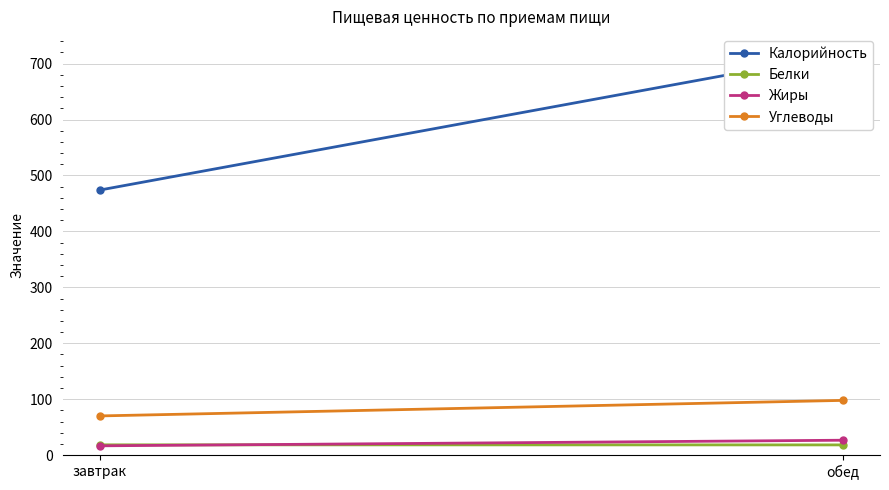

What position from the left is завтрак?

1